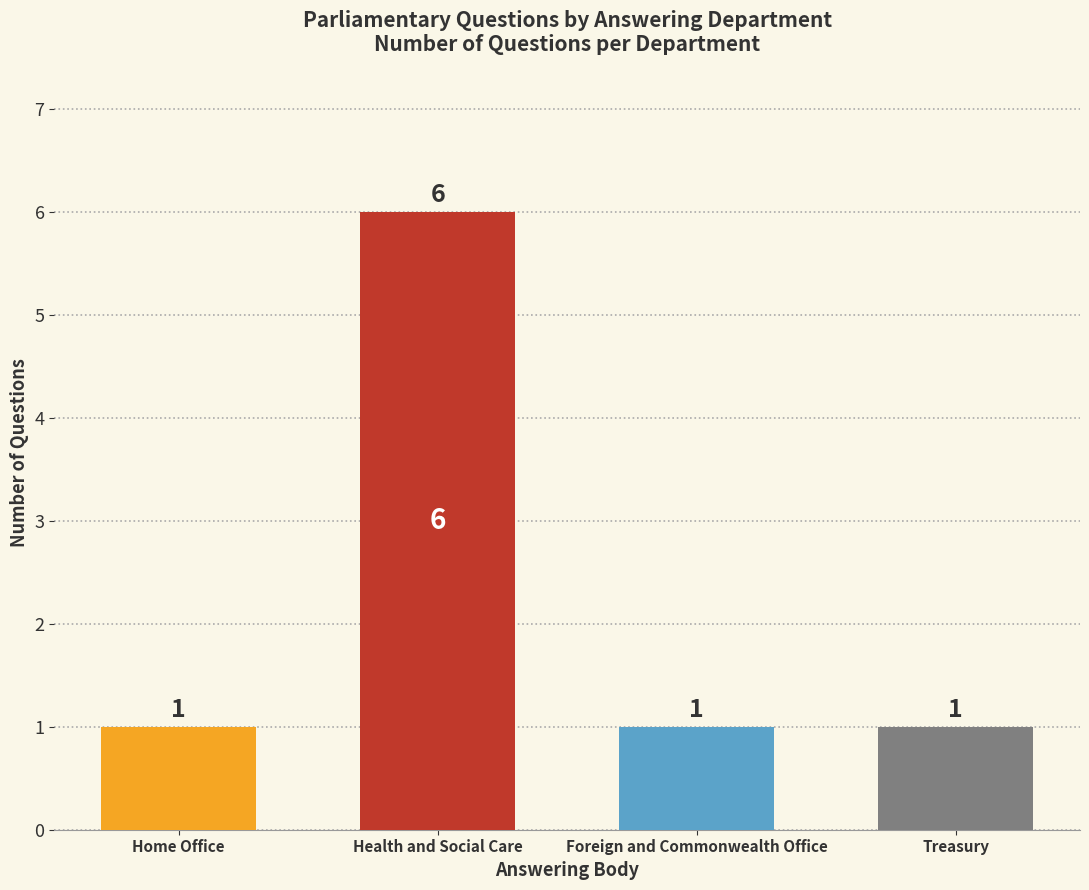

How many bars are there in total?

4